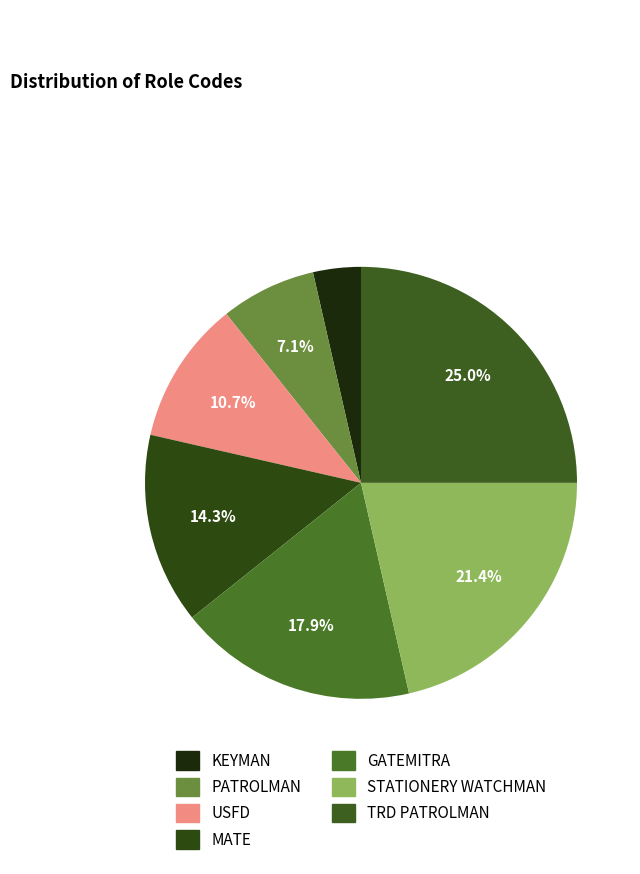

Between PATROLMAN and KEYMAN, which is larger?

PATROLMAN